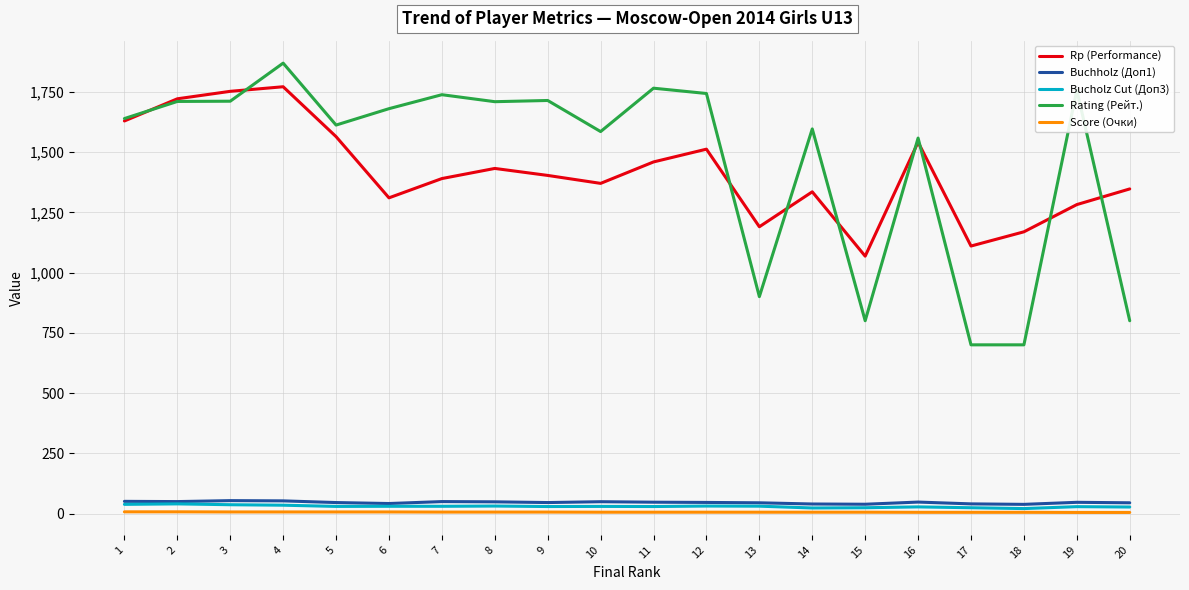

Which series has the widest spread of values?

Rating (Рейт.)